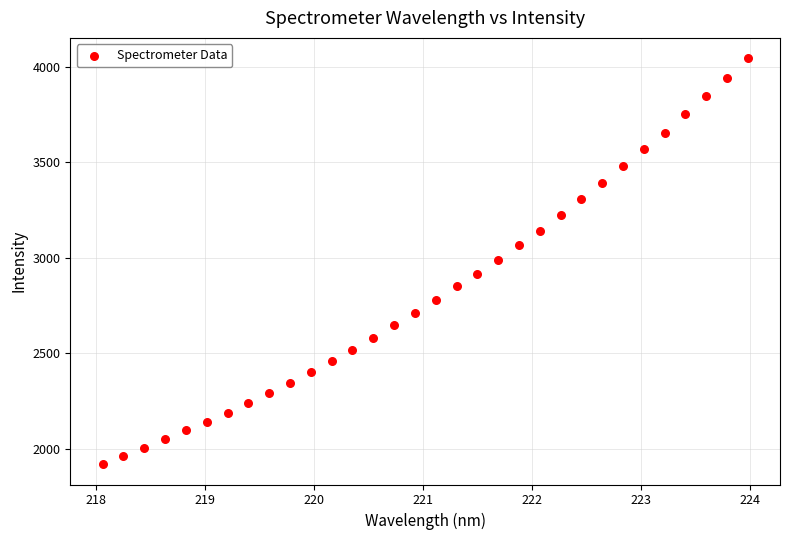

What is the range of X values (max minus min)?

5.9